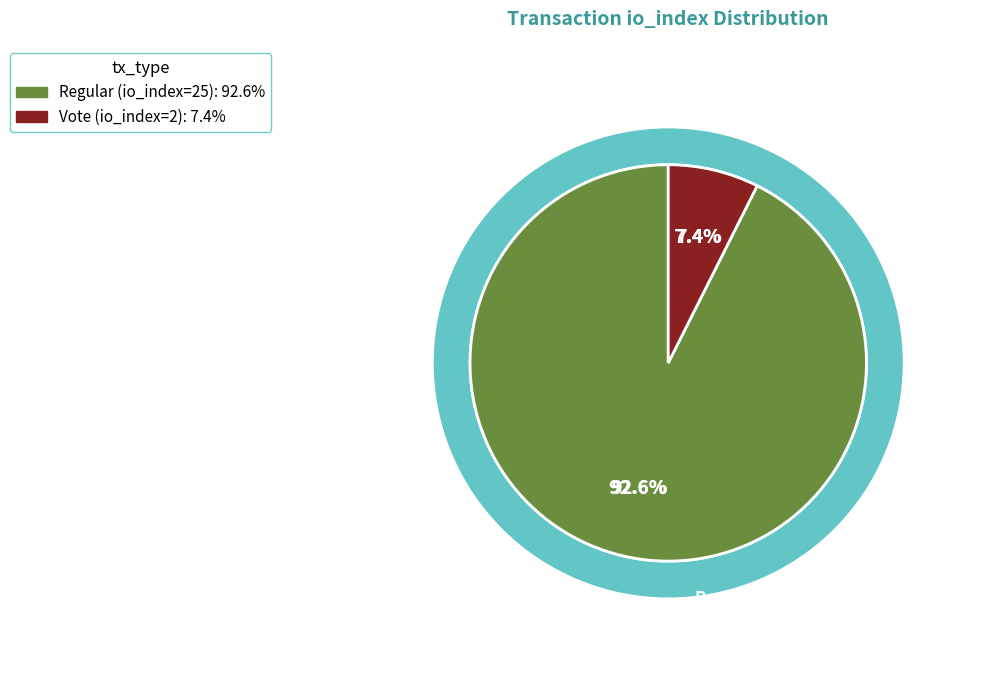

Is the sum of Regular (io_index=25) and Vote (io_index=2) greater than half?

Yes